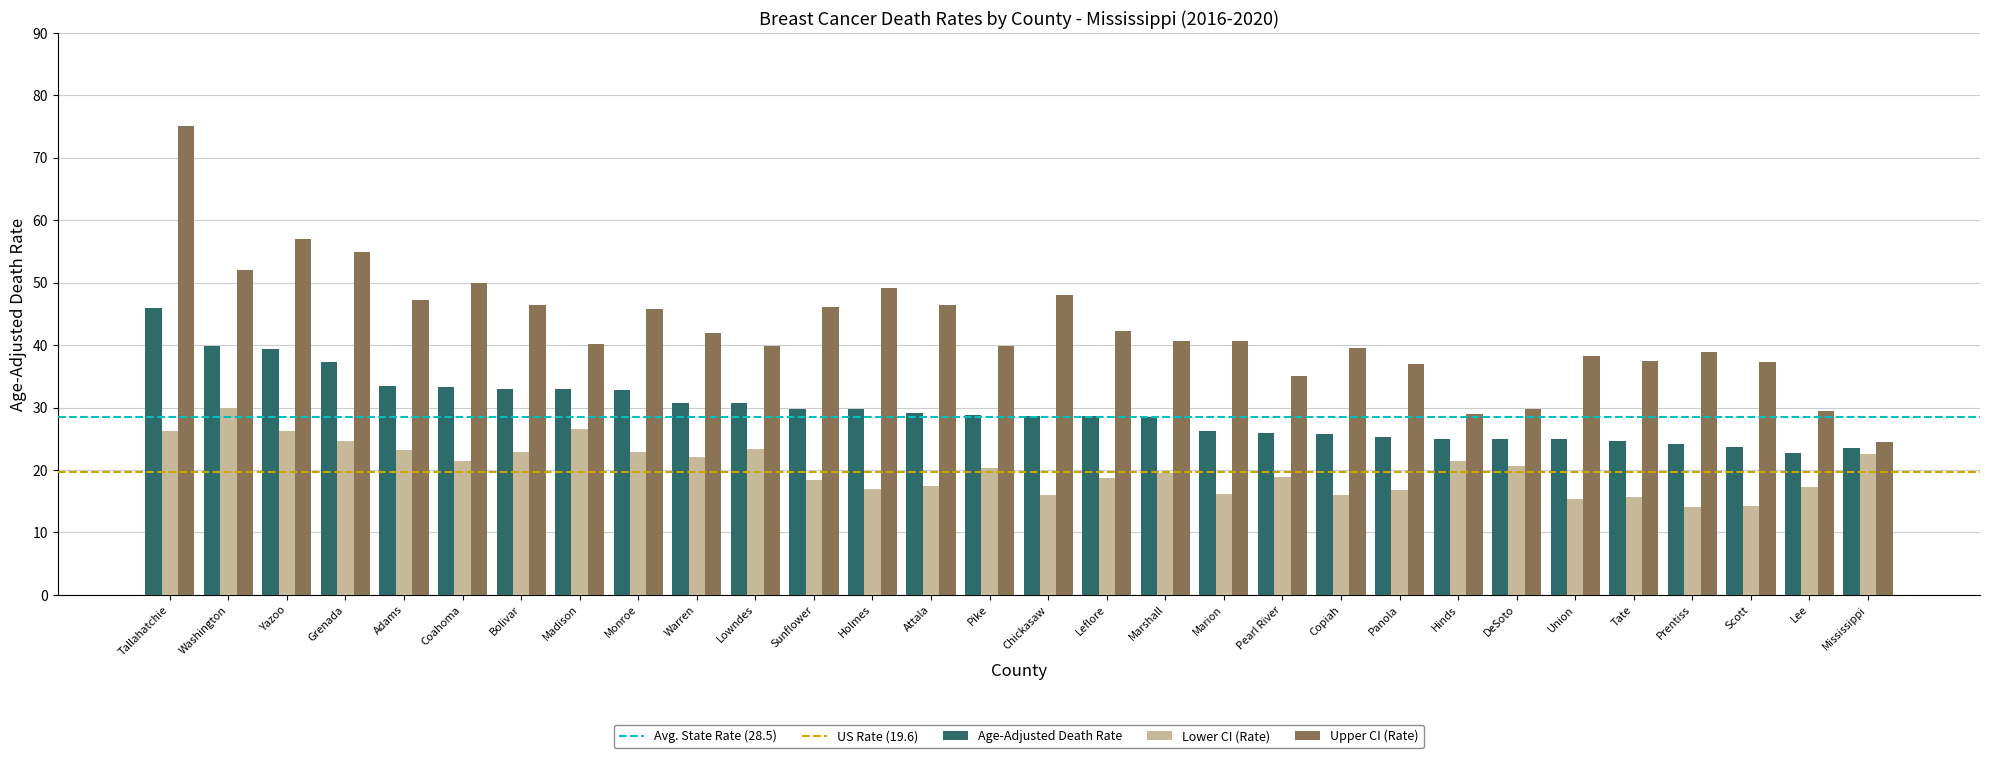

The value of Upper CI (Rate) at Adams is 23.7. True or false?

False